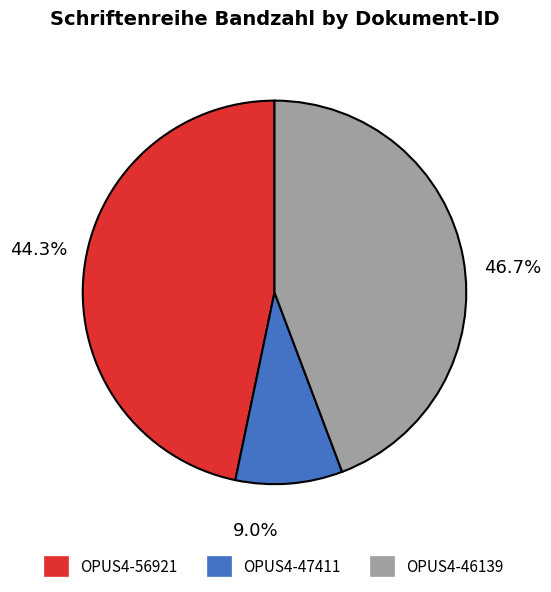

What percentage do OPUS4-46139 and OPUS4-56921 together represent?

91.0%